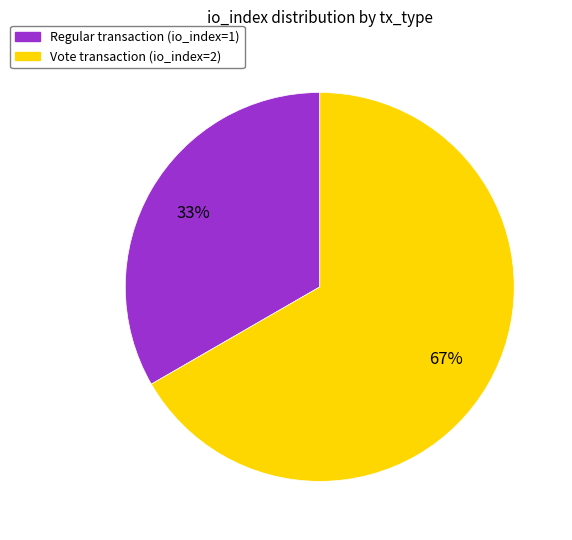

Does any single category account for the majority?

Yes